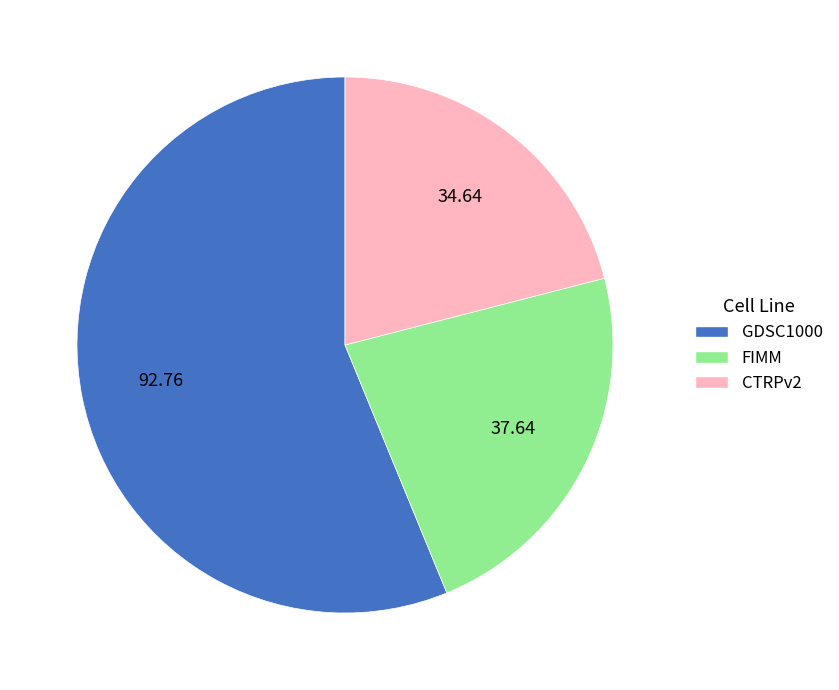

How many segments does this pie chart have?

3